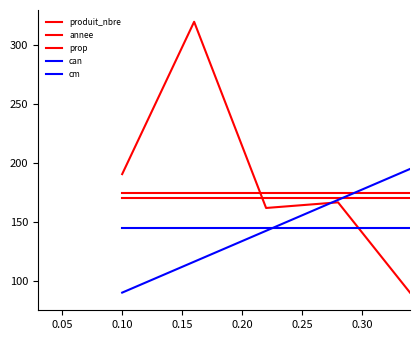

Does the chart have visible grid lines?

No